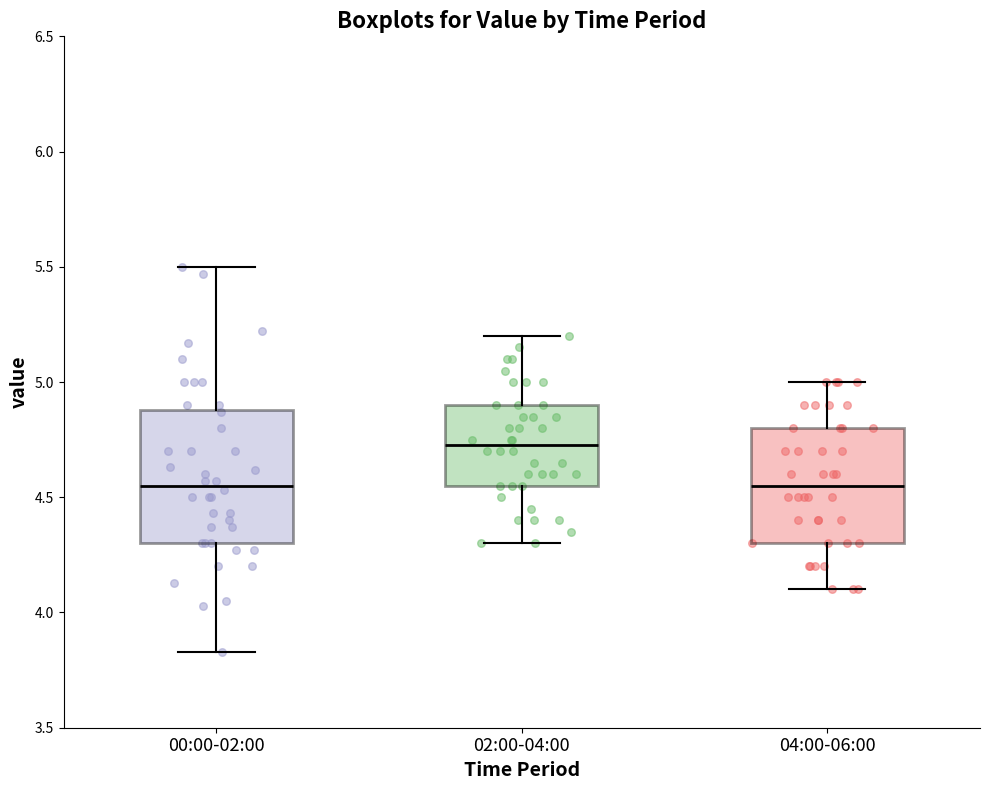

Reading left to right, transcribe this box plot: for each box, give where its median line is, the range the box spans, and where its two whiskers end, as read against the y-axis. The values are not printed on the chart, so give them approximately, as read against the axis.

00:00-02:00: median 4.55, box 4.30 to 4.90, whiskers 3.85 to 5.50
02:00-04:00: median 4.75, box 4.55 to 4.90, whiskers 4.30 to 5.20
04:00-06:00: median 4.55, box 4.30 to 4.80, whiskers 4.10 to 5.00